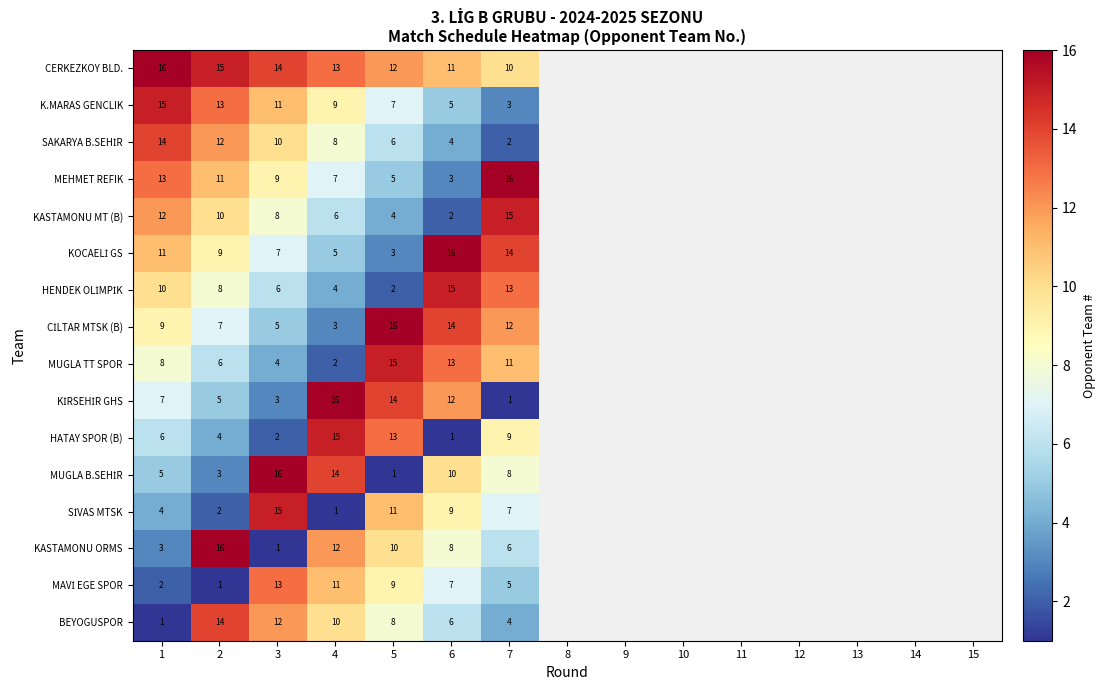

How many series are shown in this chart?

16